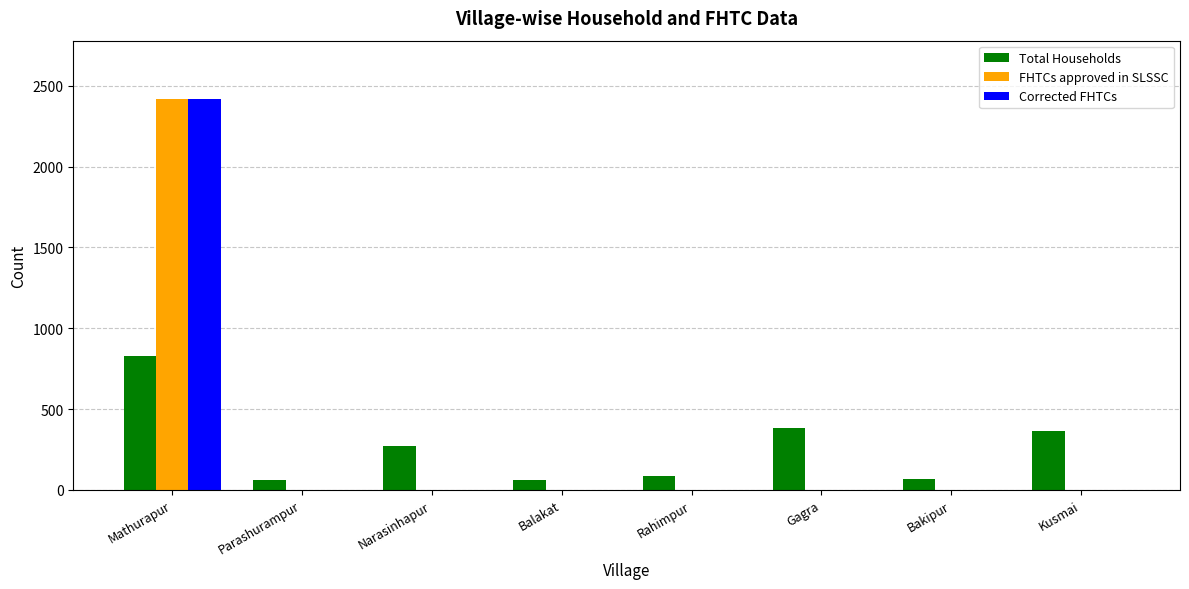

At which label does Total Households first exceed 270?

Mathurapur